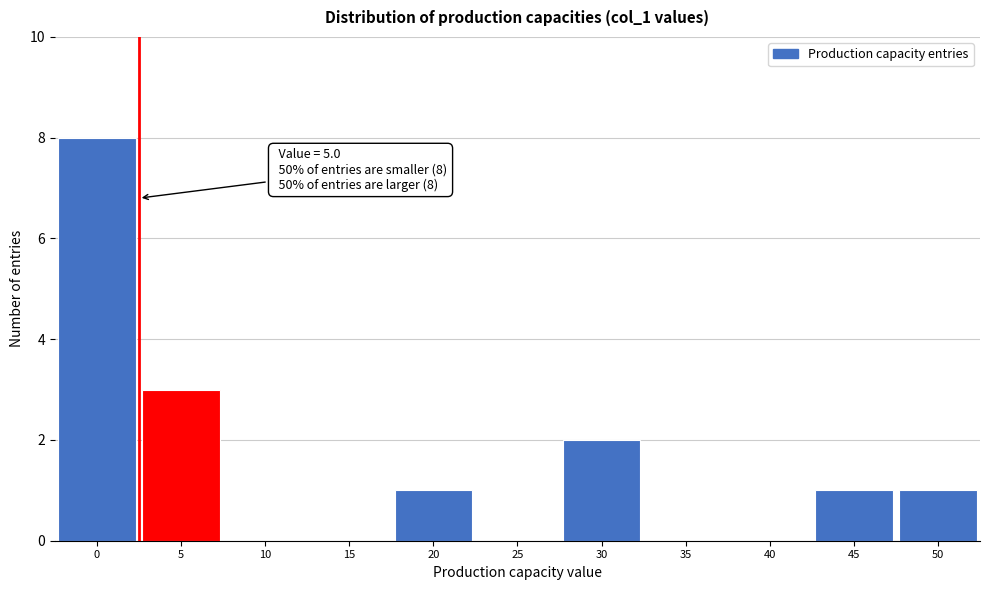

Reading left to right, list all the values displayed in this chart.

0=8	5=3	10=0	15=0	20=1	25=0	30=2	35=0	40=0	45=1	50=1